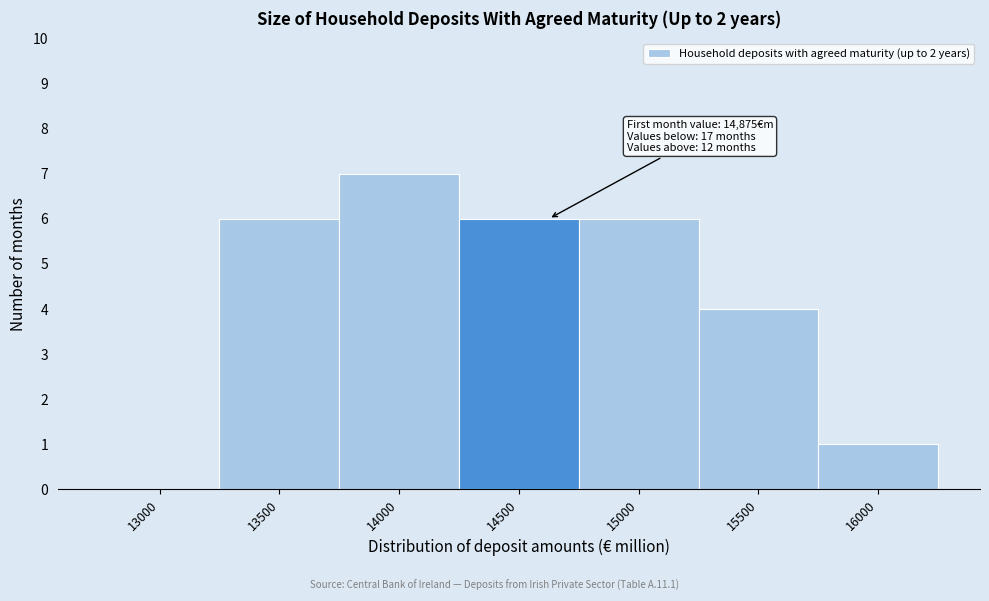

Reading left to right, what are all the values shown in this chart?

13000=0	13500=6	14000=7	14500=6	15000=6	15500=4	16000=1